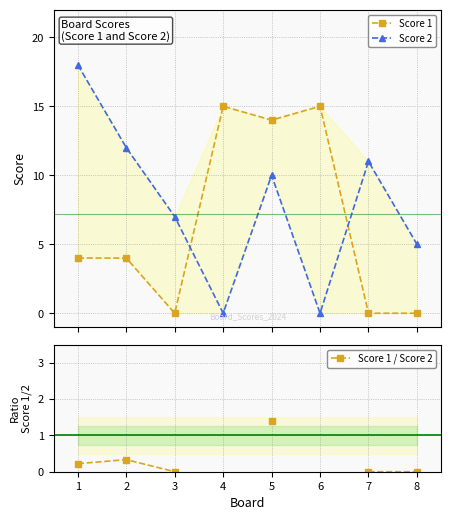

Rank the series at 5 from highest to lowest value.

Score 1, Score 2, Score 1 / Score 2